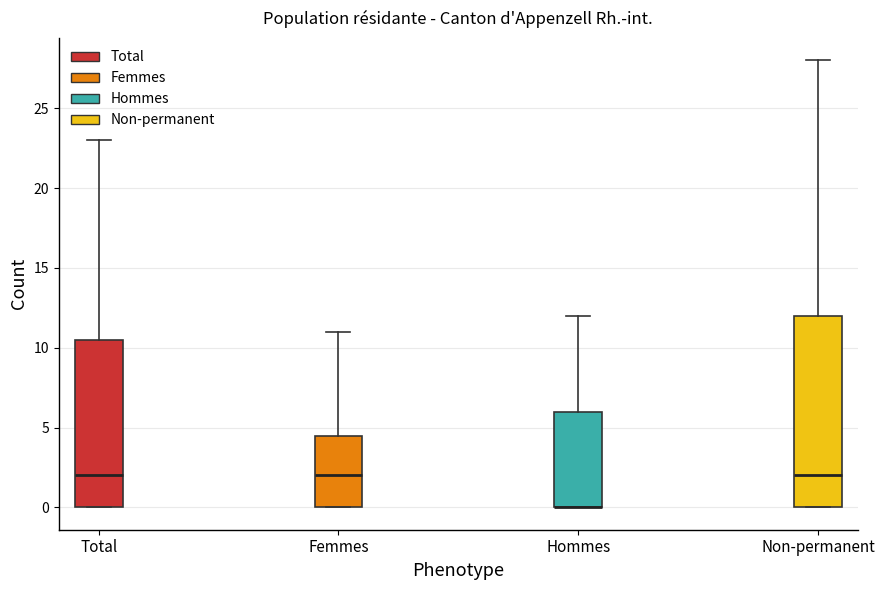

Reading left to right, read every box against the y-axis: the position of its median line, the range the box covers, and the ends of its whiskers. The values are not printed on the chart, so give them approximately, as read against the axis.

Total: median 2.0, box 0.0 to 10.5, whiskers 0.0 to 23.0
Femmes: median 2.0, box 0.0 to 4.5, whiskers 0.0 to 11.0
Hommes: median 0.0 (drawn on the box's lower edge), box 0.0 to 6.0, whiskers 0.0 to 12.0
Non-permanent: median 2.0, box 0.0 to 12.0, whiskers 0.0 to 28.0